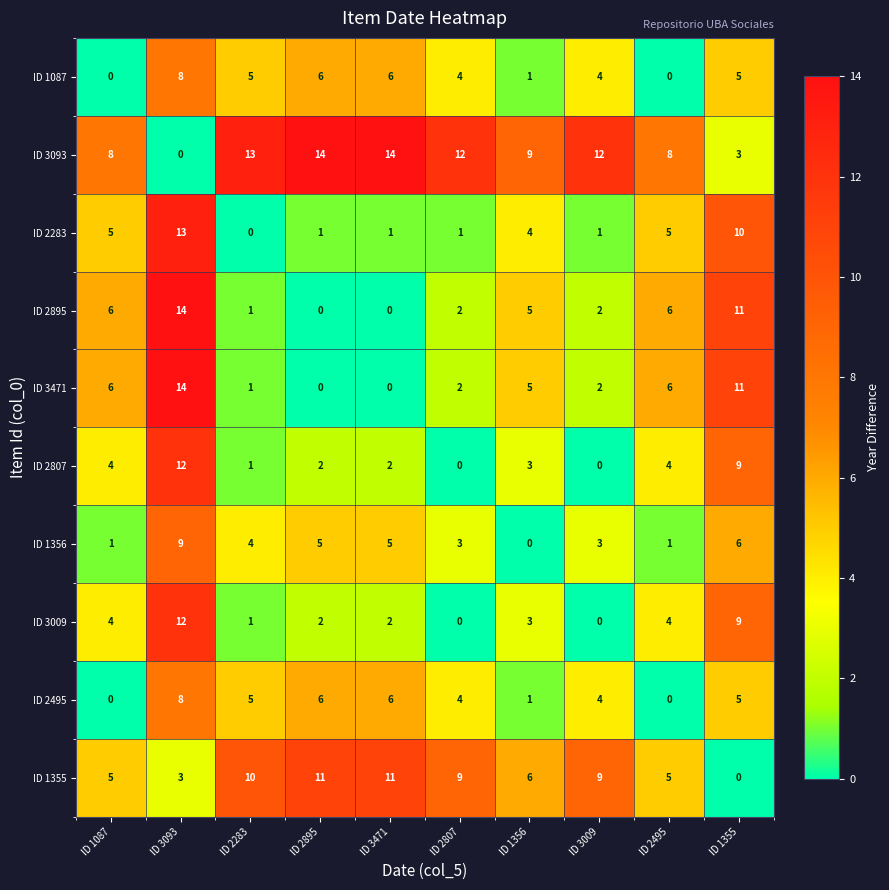

At which category is the sum across all series the highest?

ID 3093